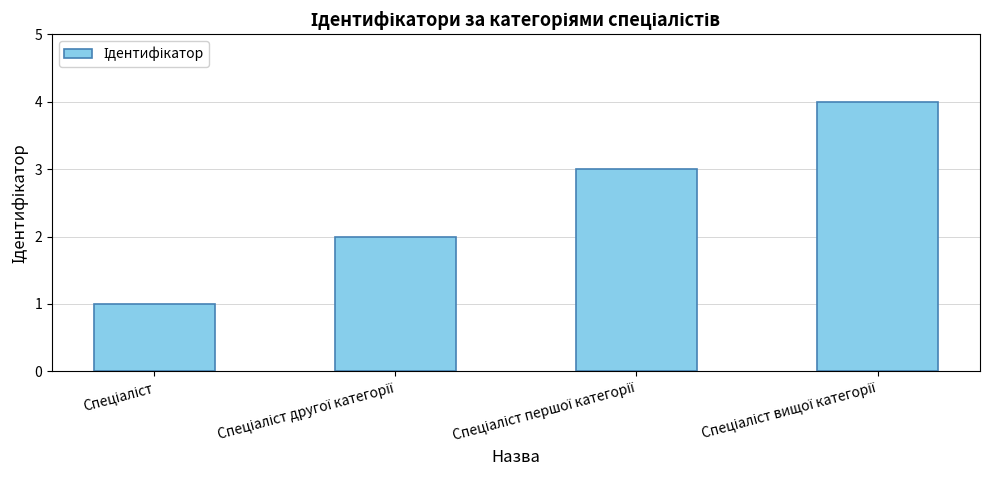

What is the greatest value displayed?

4